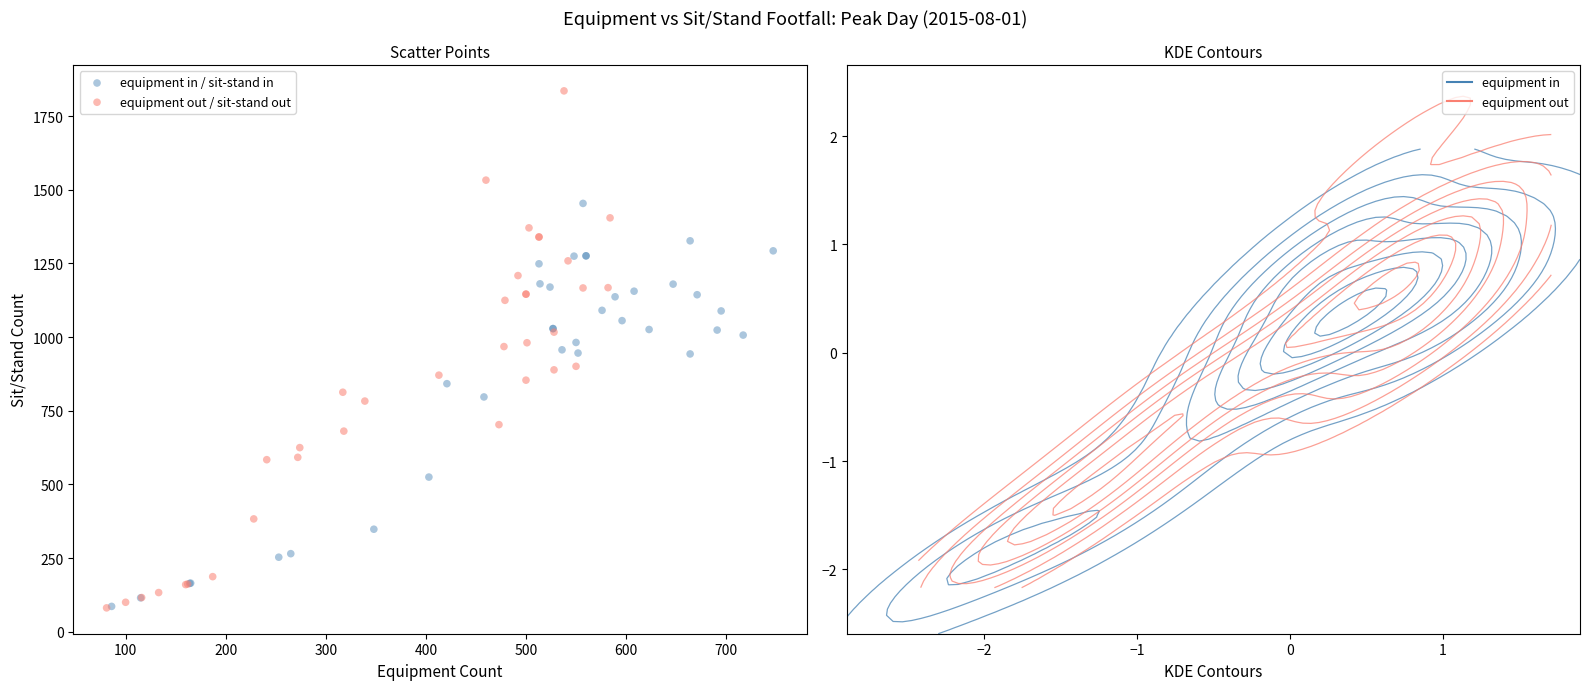

Which series contains the highest Y value?

equipment out / sit-stand out